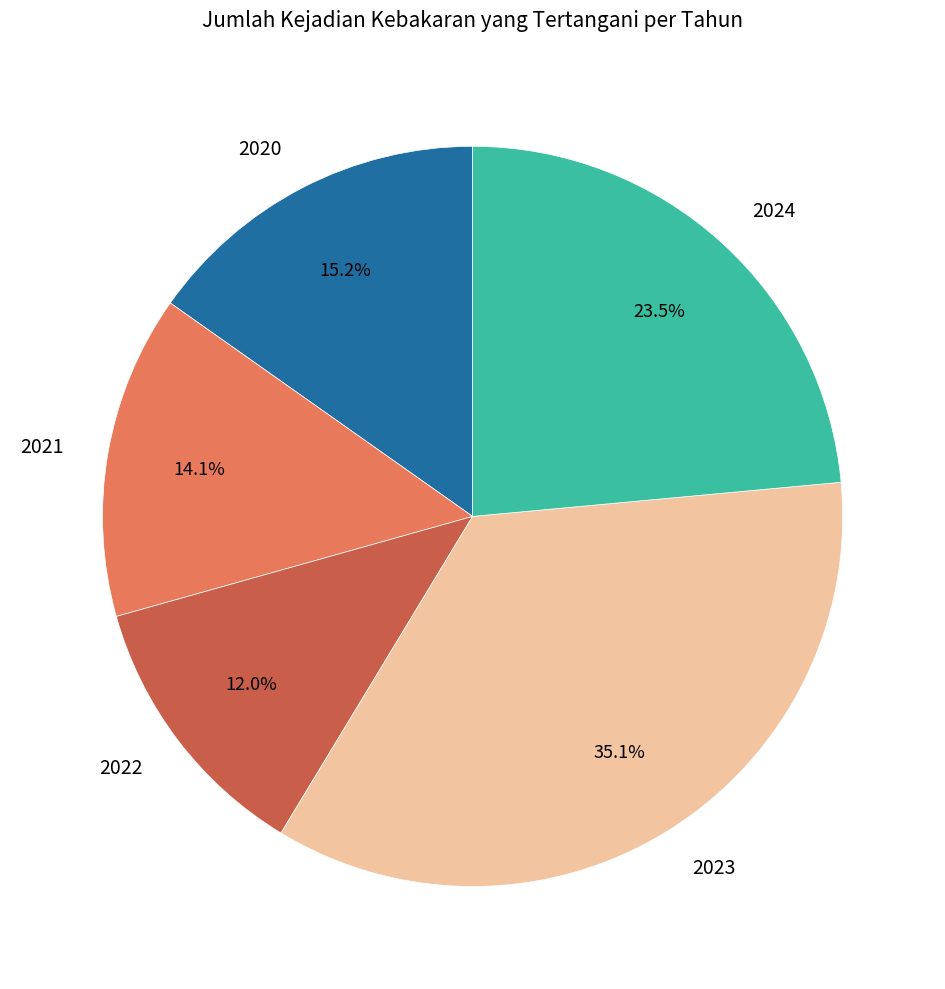

Count the number of slices in the pie.

5